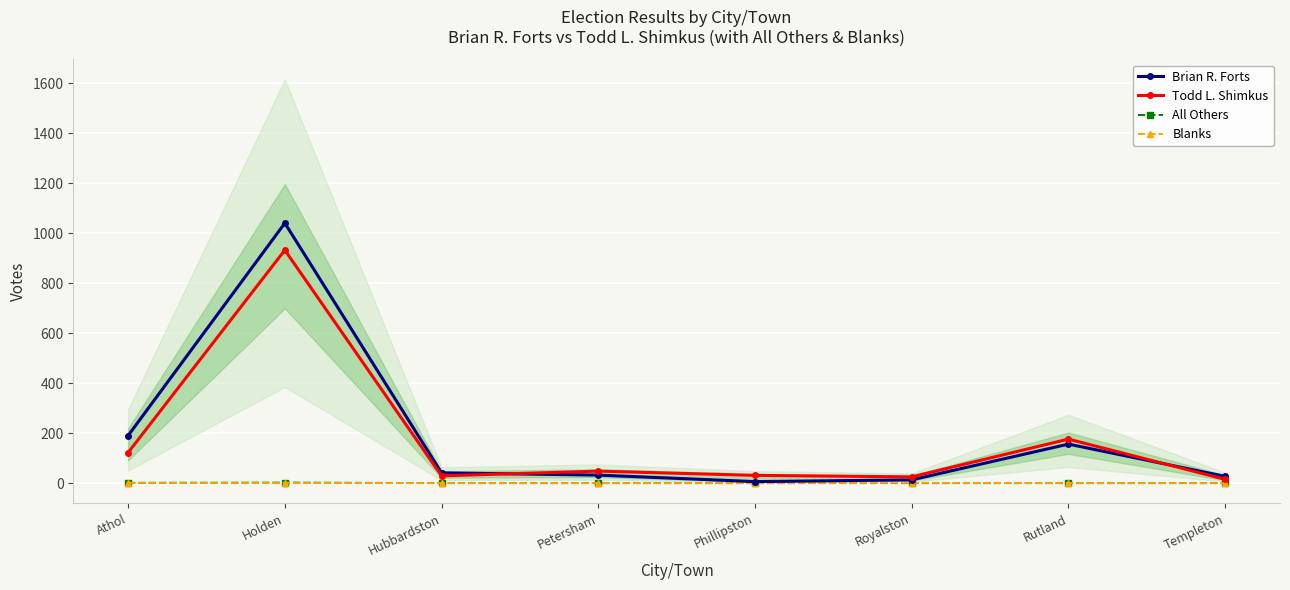

Reading left to right, transcribe all the data shown in this chart.

Brian R. Forts: 190	1040	41	32	6	13	156	27
Todd L. Shimkus: 122	932	29	48	31	25	176	15
All Others: 1	2	0	0	0	0	0	0
Blanks: 1	1	0	0	0	1	0	0